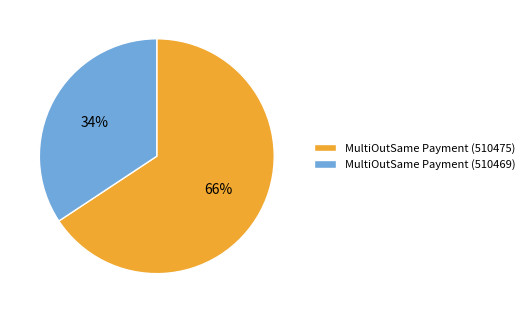

Rank the categories by value from lowest to highest.

MultiOutSame Payment (510469), MultiOutSame Payment (510475)